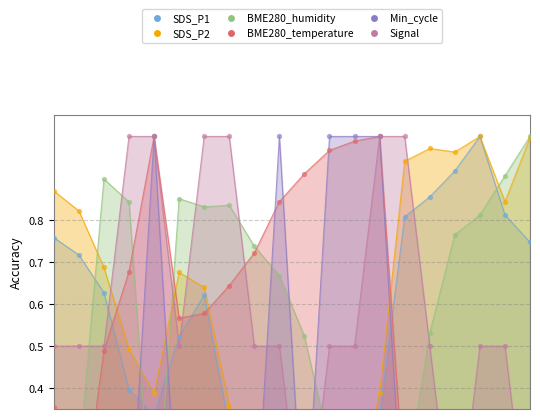

At which category is the sum across all series the highest?

01:40